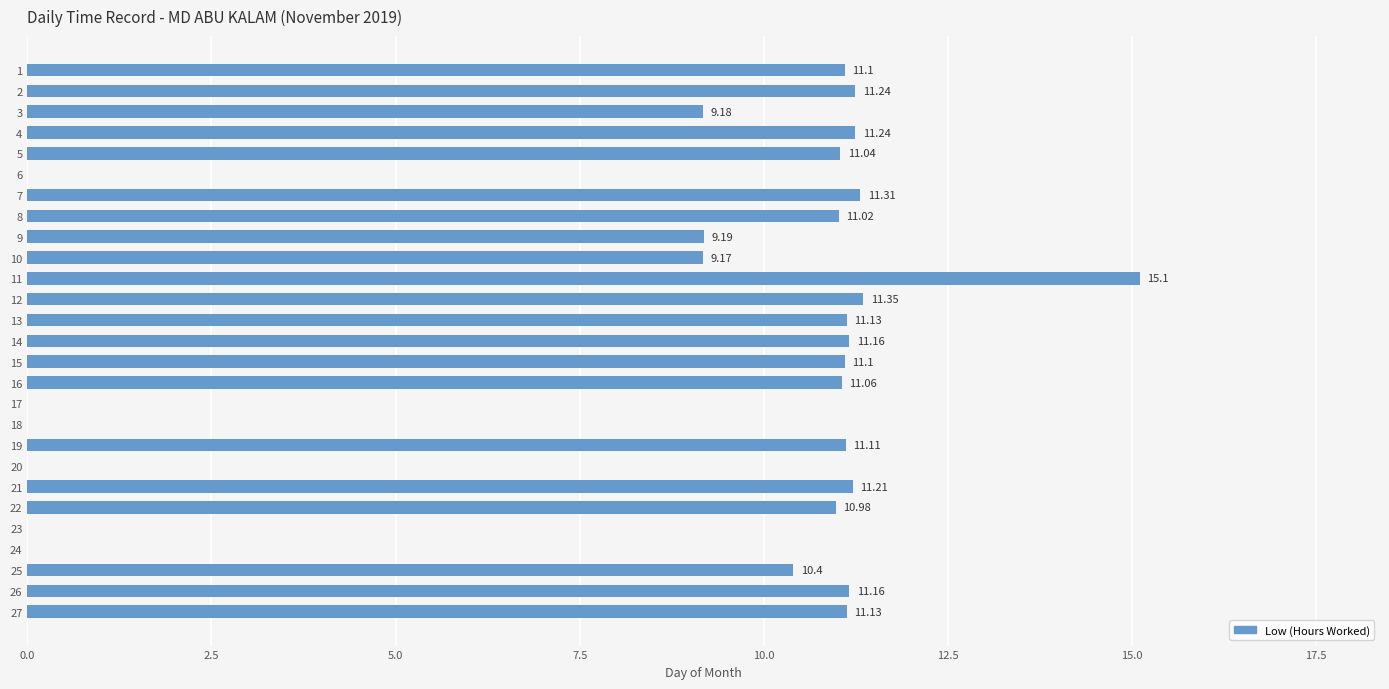

What is the sum of the values at 9 and 27?

20.3